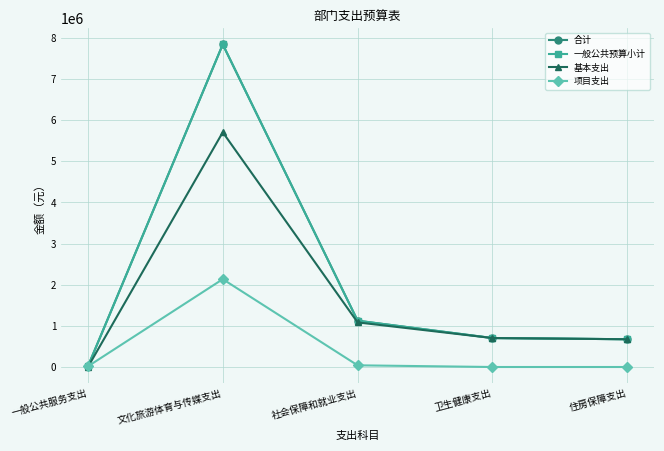

List the series in order of their peak value, lowest first.

项目支出, 基本支出, 合计, 一般公共预算小计